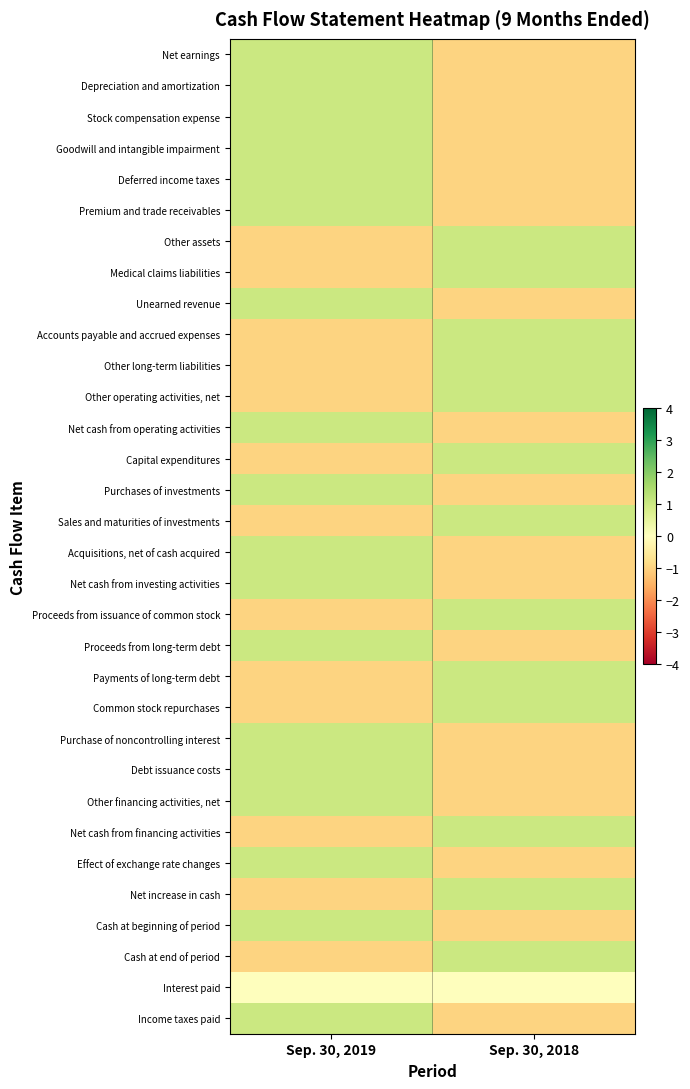

What is the spread (max minus min) of values at Sep. 30, 2019?

2